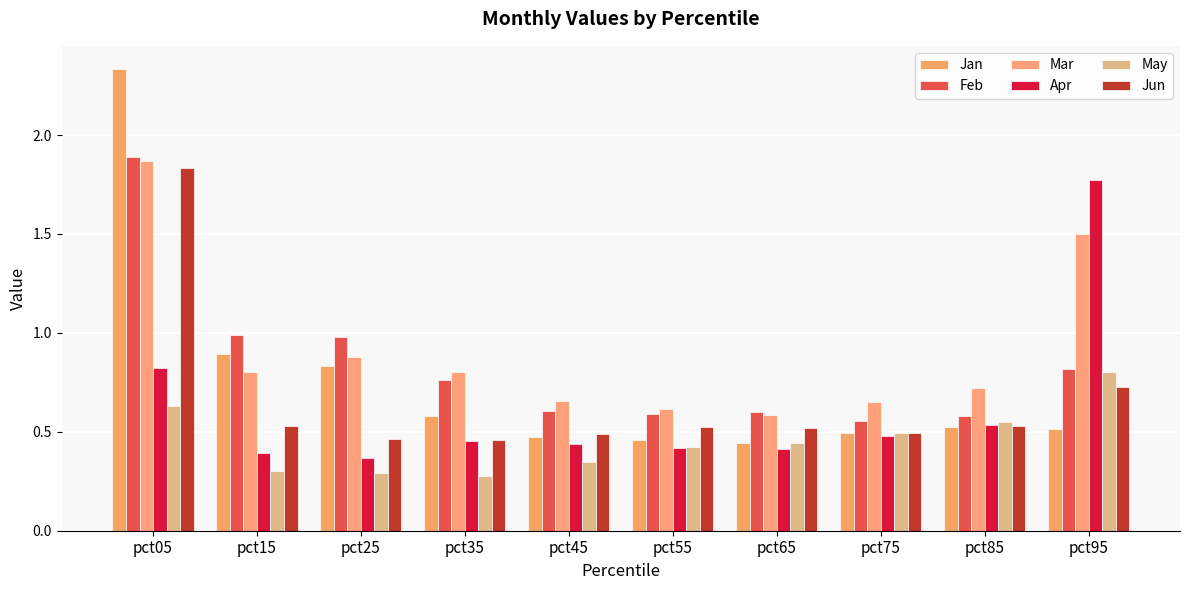

Which has a higher value, pct65 or pct55?

pct55